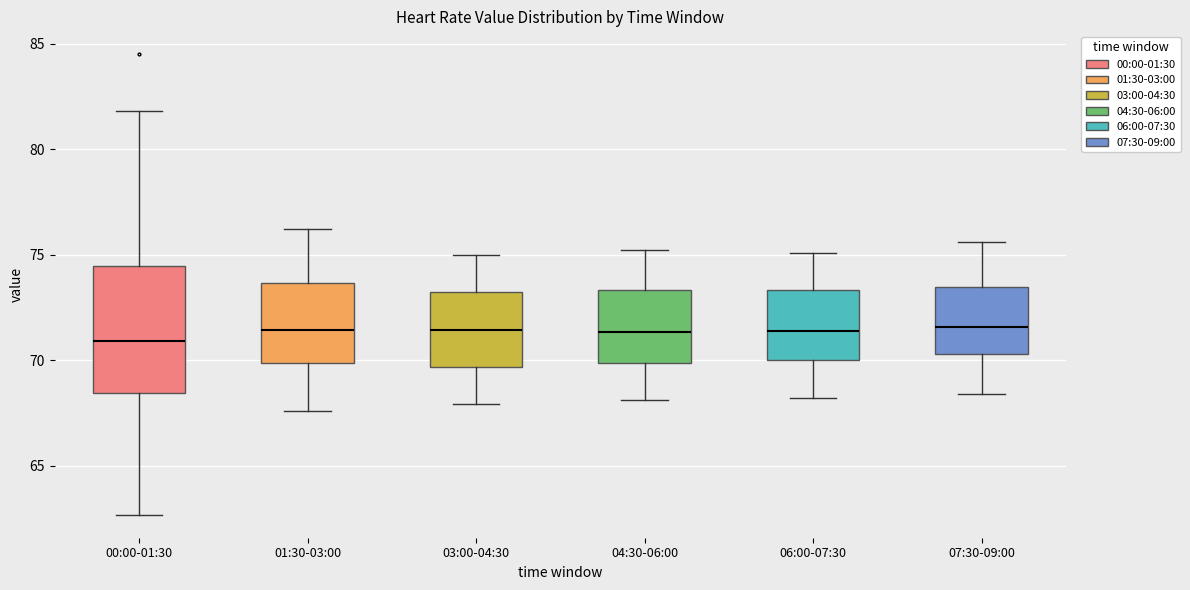

Reading left to right, read every box against the y-axis: the position of its median line, the range the box covers, and the ends of its whiskers. The values are not printed on the chart, so give them approximately, as read against the axis.

00:00-01:30: median 71.0, box 68.5 to 74.5, whiskers 62.5 to 82.0
01:30-03:00: median 71.5, box 70.0 to 73.5, whiskers 67.5 to 76.0
03:00-04:30: median 71.5, box 69.5 to 73.5, whiskers 68.0 to 75.0
04:30-06:00: median 71.5, box 70.0 to 73.5, whiskers 68.0 to 75.0
06:00-07:30: median 71.5, box 70.0 to 73.5, whiskers 68.0 to 75.0
07:30-09:00: median 71.5, box 70.5 to 73.5, whiskers 68.5 to 75.5